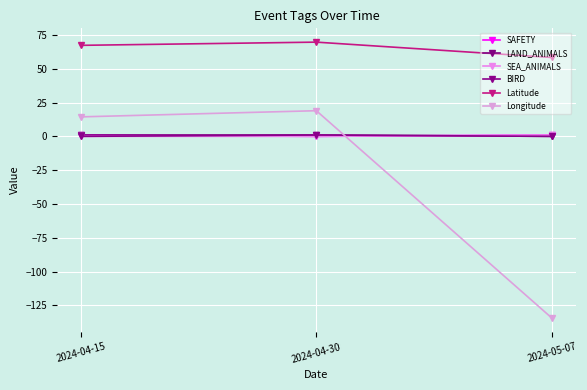

How many lines are shown in the chart?

6